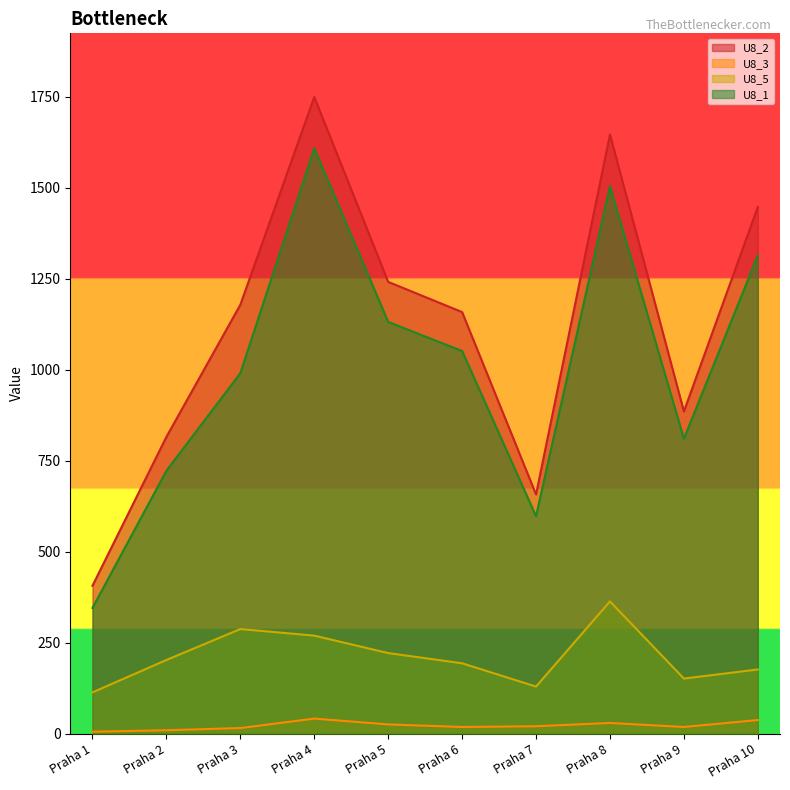

What is the difference between the U8_5 values at Praha 3 and Praha 6?

94